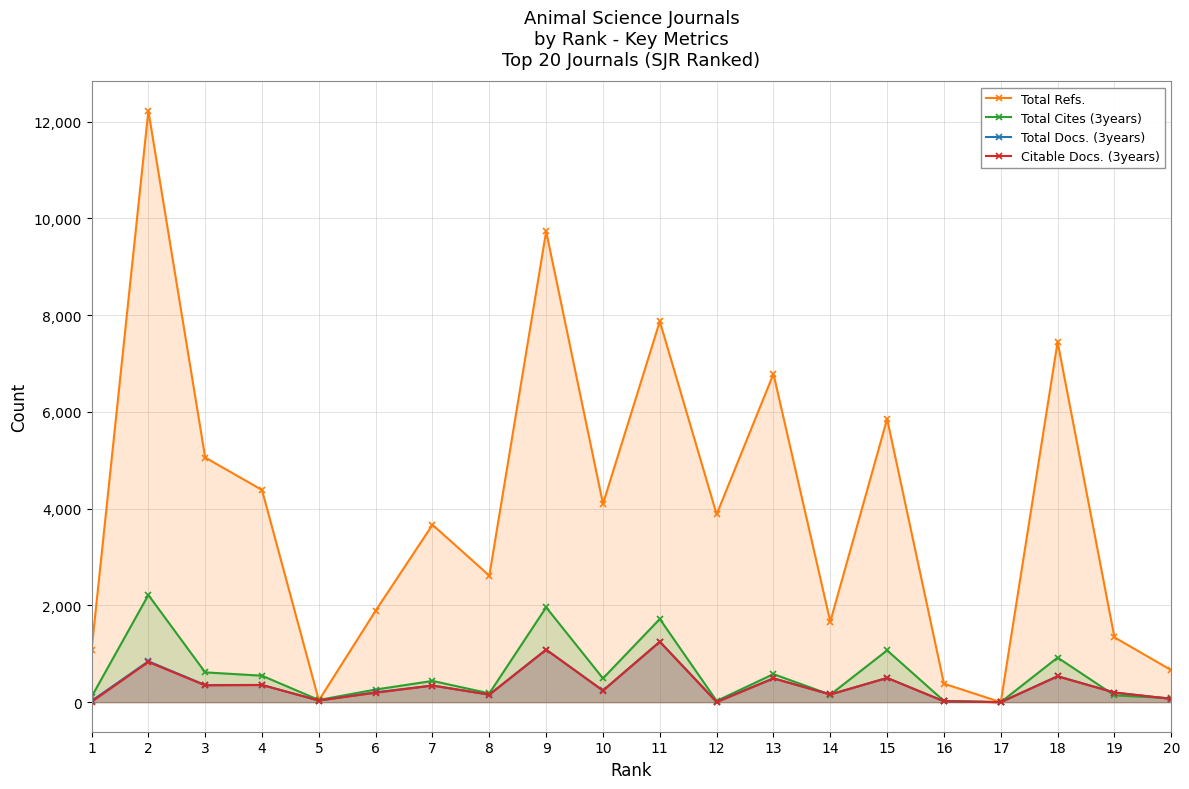

Is the value of Total Docs. (3years) at 6 greater than the value of Total Cites (3years) at 7?

No